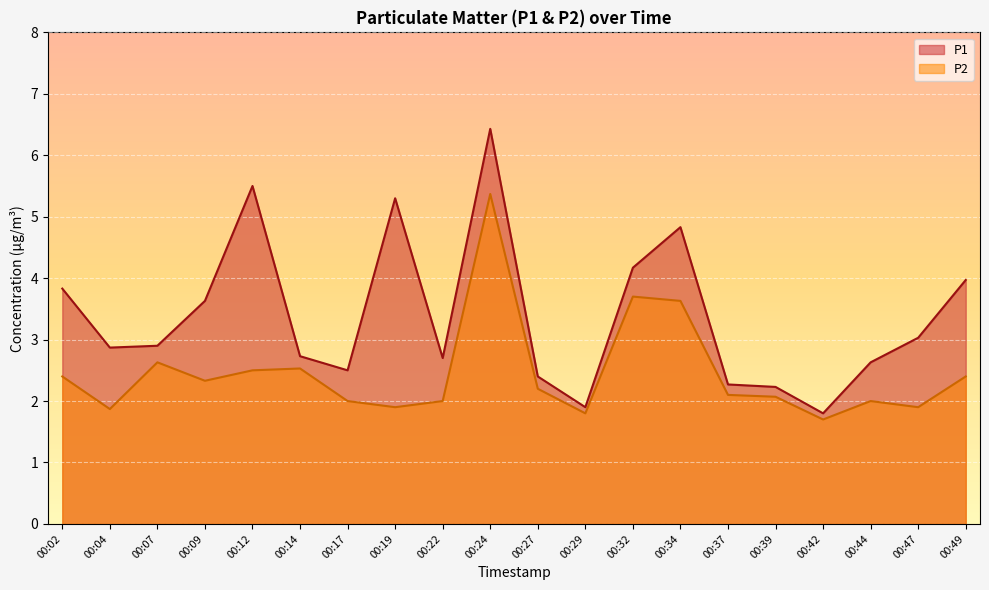

What is the sum of all P1 values?

67.6